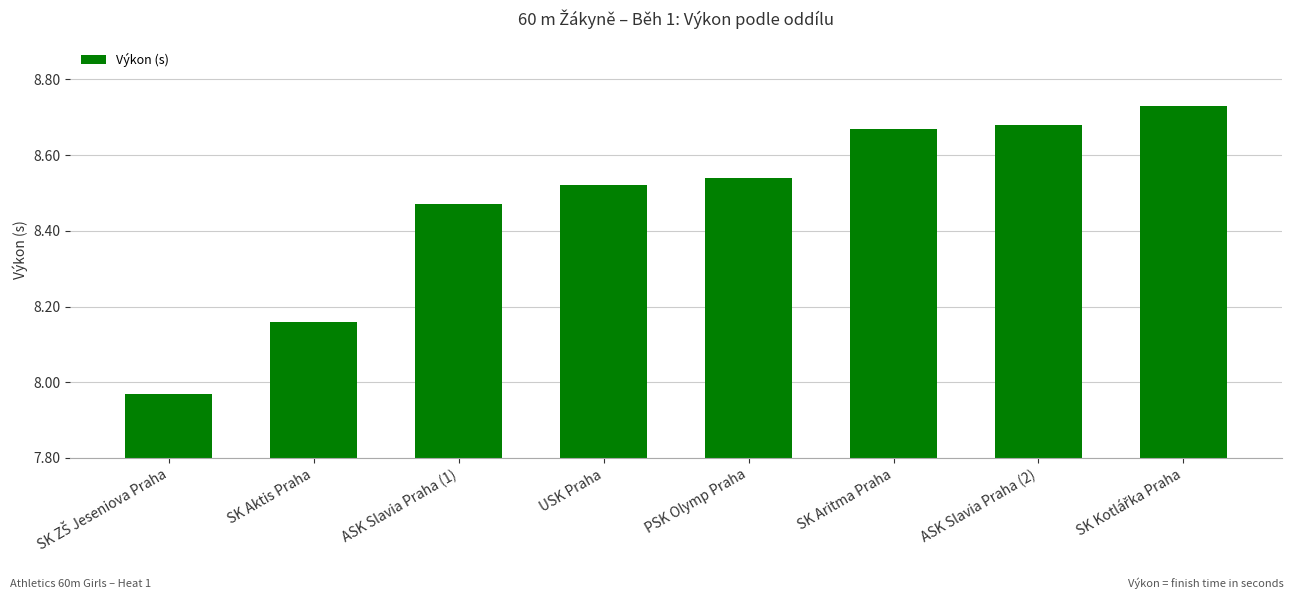

Between ASK Slavia Praha (2) and ASK Slavia Praha (1), which is larger?

ASK Slavia Praha (2)